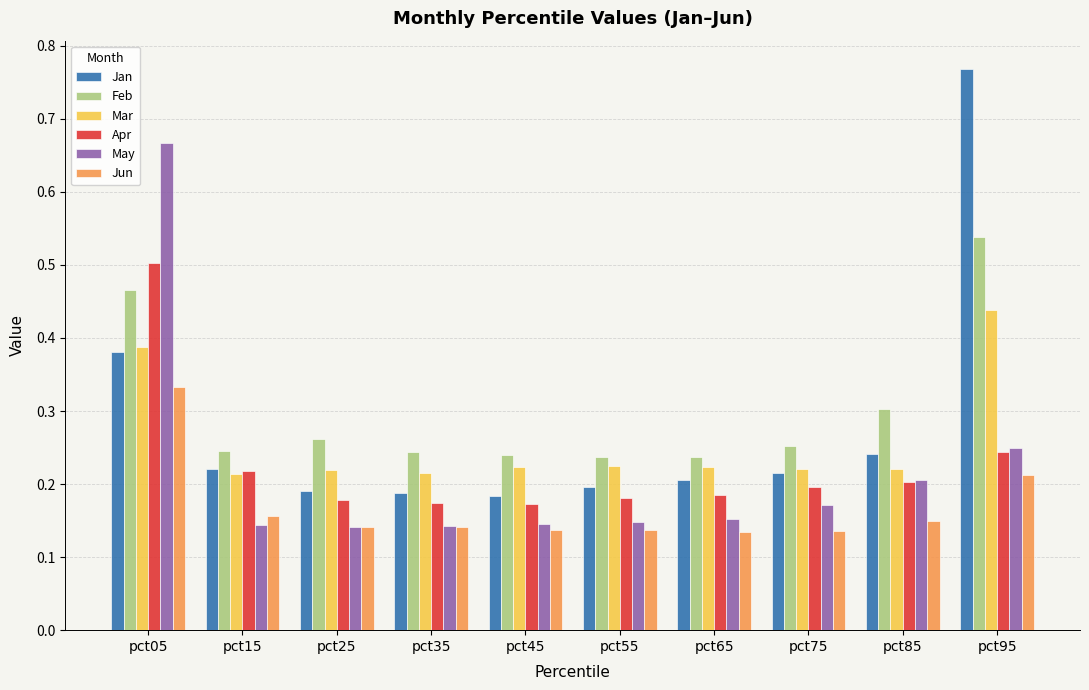

Is the value of May at pct35 greater than the value of Mar at pct95?

No